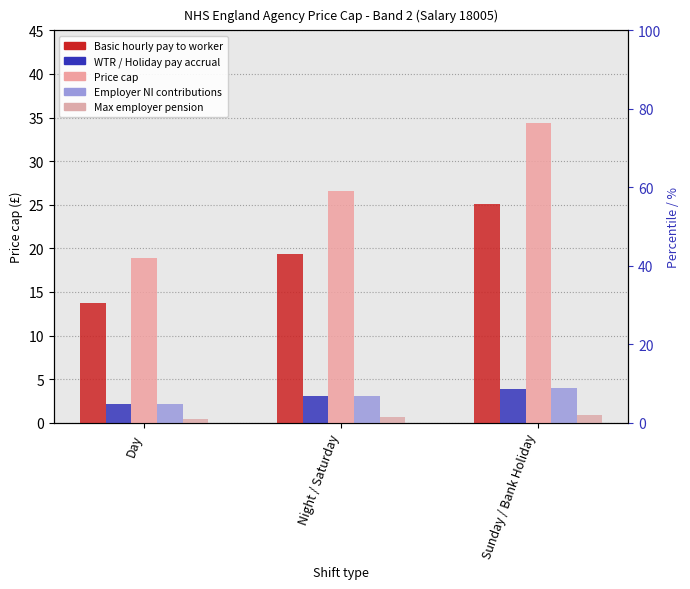

What is the label of the 1st bar from the right?

Sunday / Bank Holiday